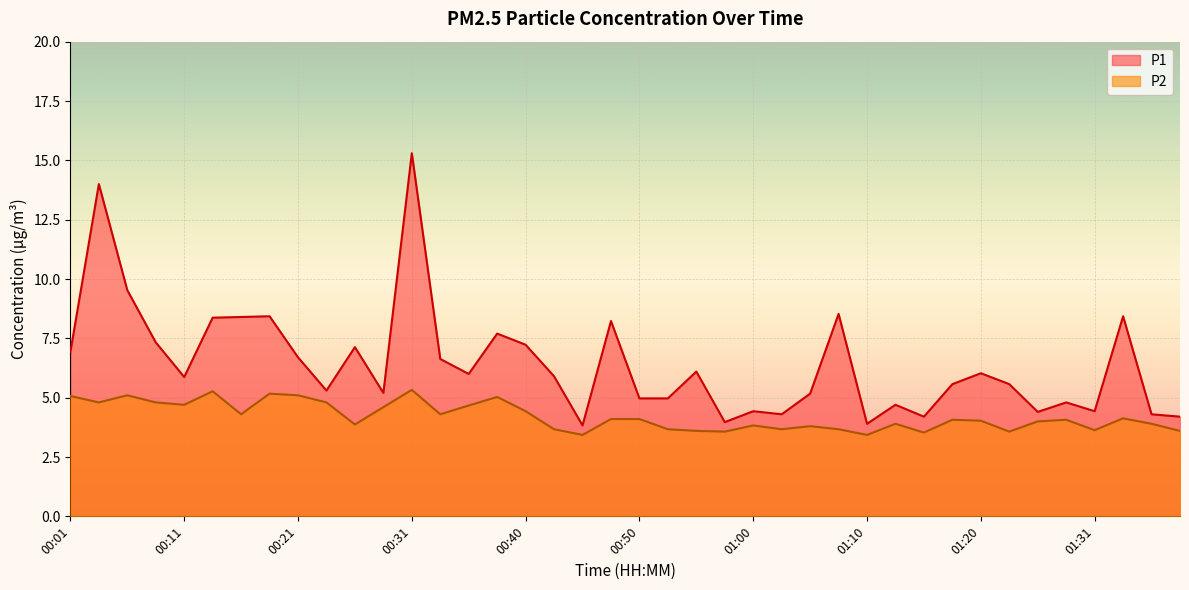

Which series has the largest range (max minus min)?

P1